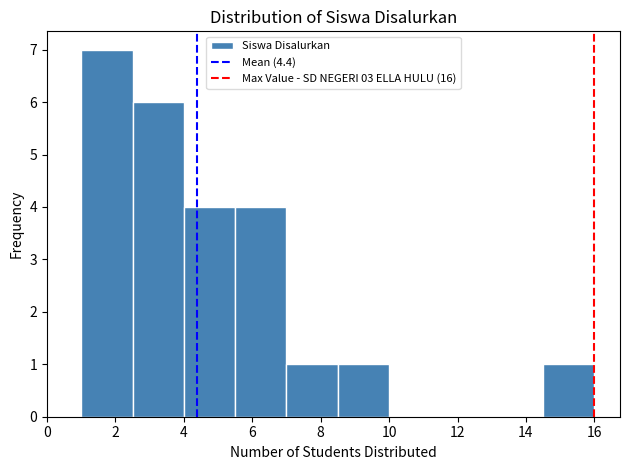

Which range on the x-axis has the tallest bar?

1.0 to 2.5